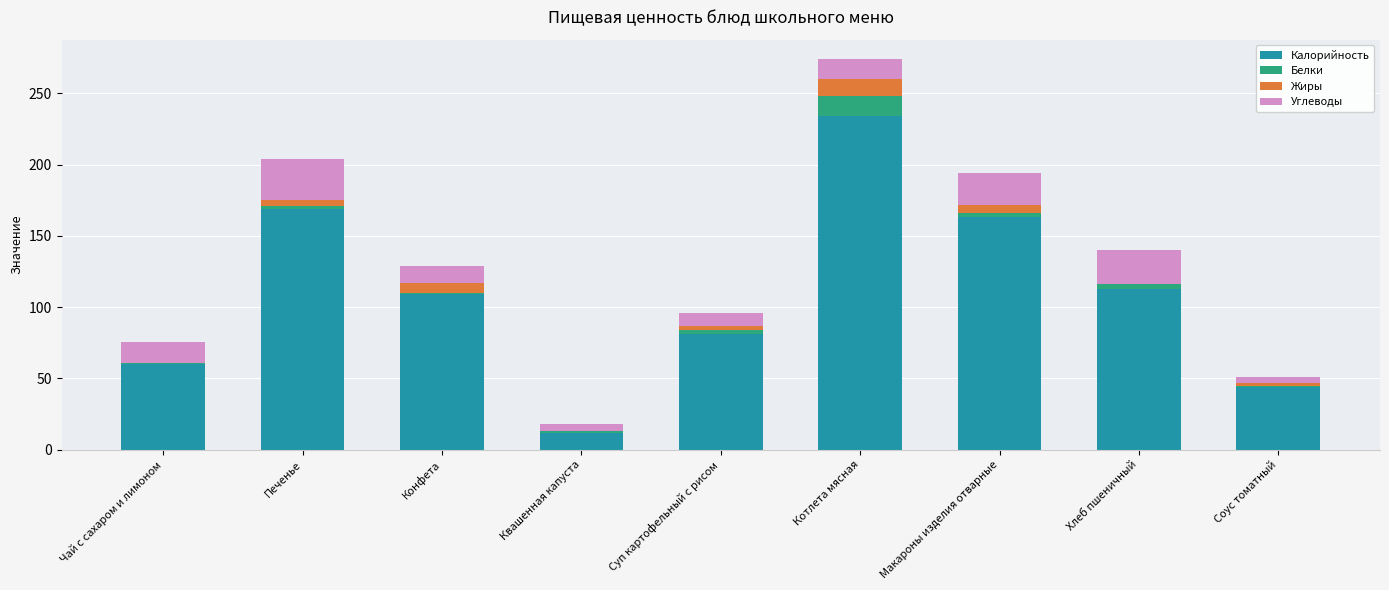

True or false: Калорийность has a value of 163.0 at Макароны изделия отварные.

True